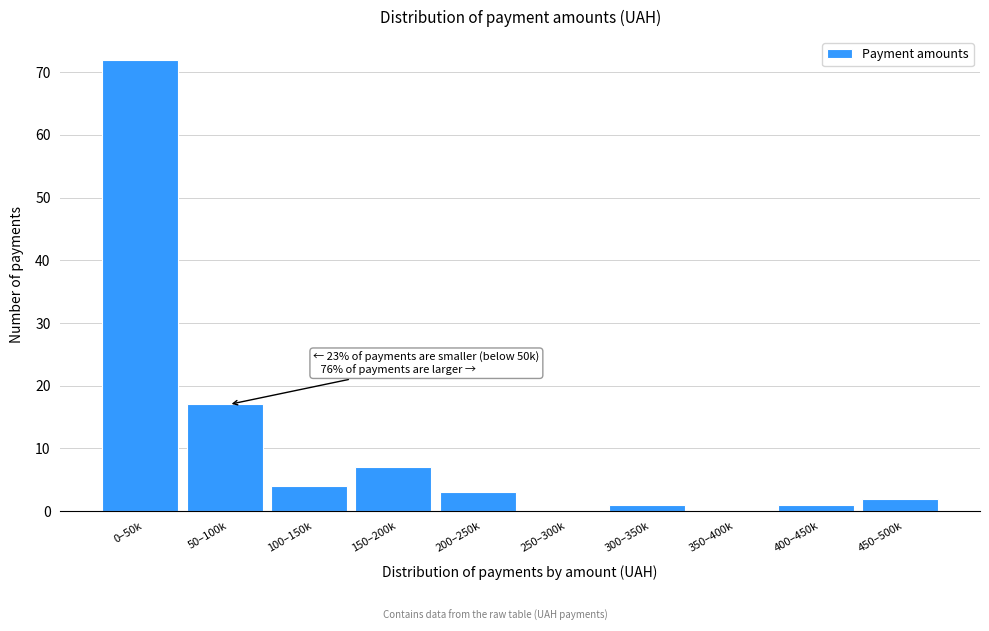

Reading left to right, extract all data points from this chart.

0–50k=72	50–100k=17	100–150k=4	150–200k=7	200–250k=3	250–300k=0	300–350k=1	350–400k=0	400–450k=1	450–500k=2